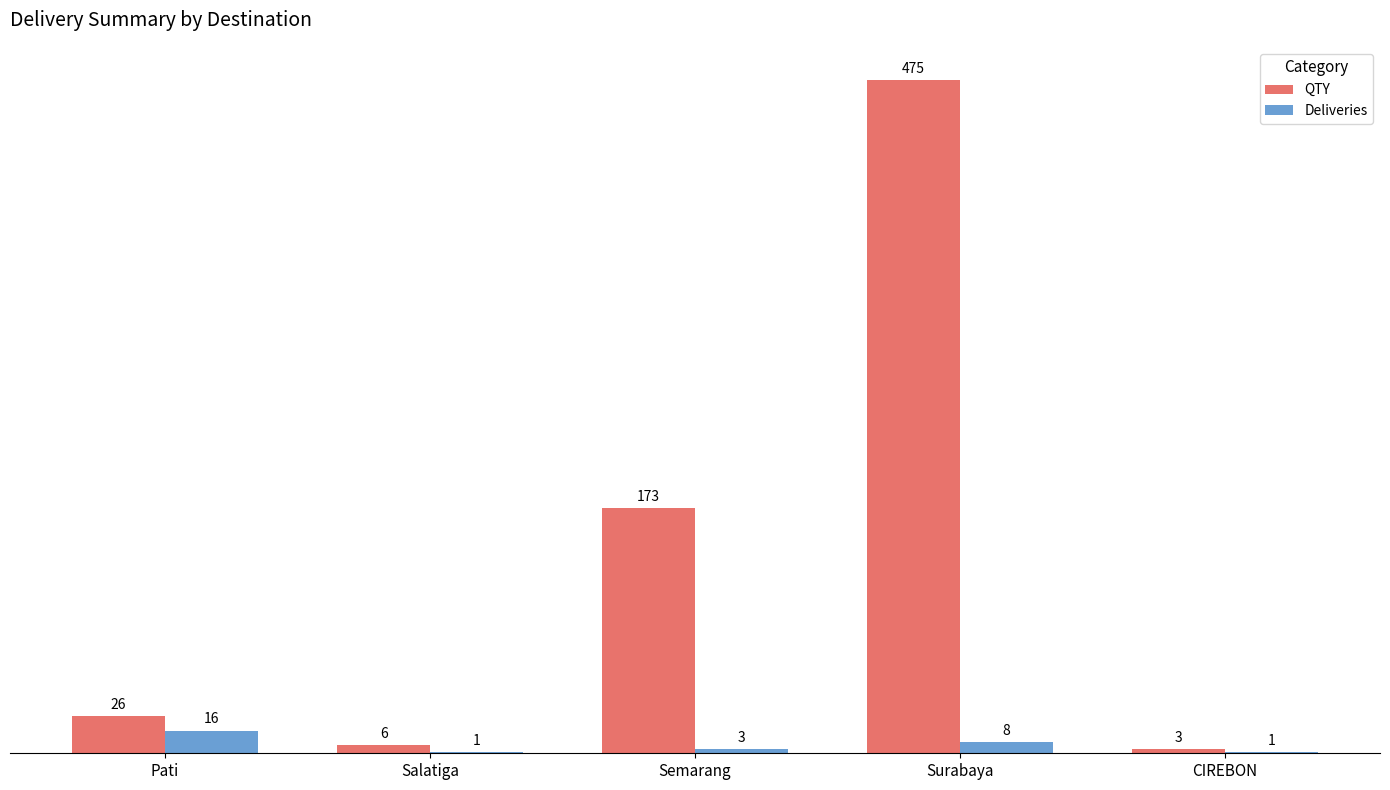

What is the maximum value for Deliveries?

16